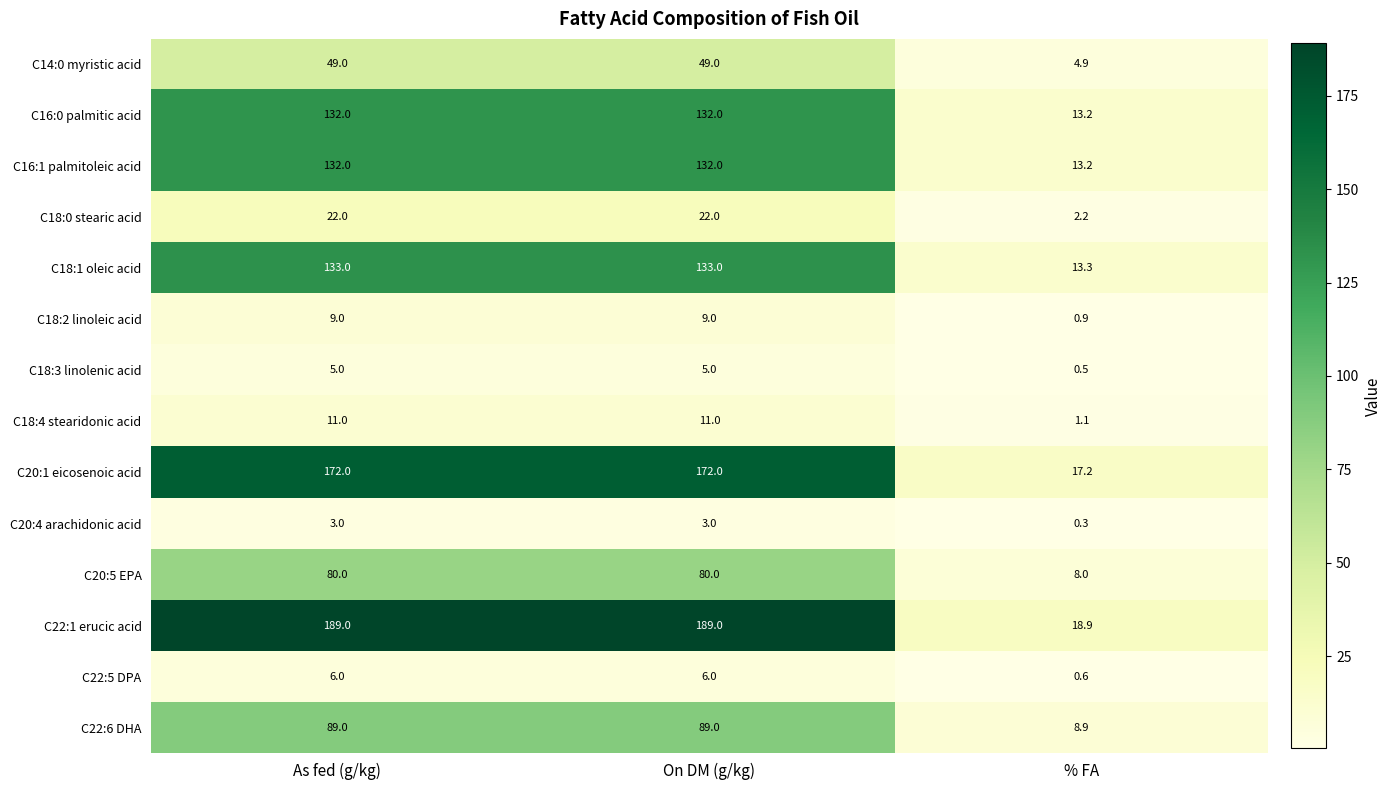

What is the average value of the C14:0 myristic acid series?

34.3